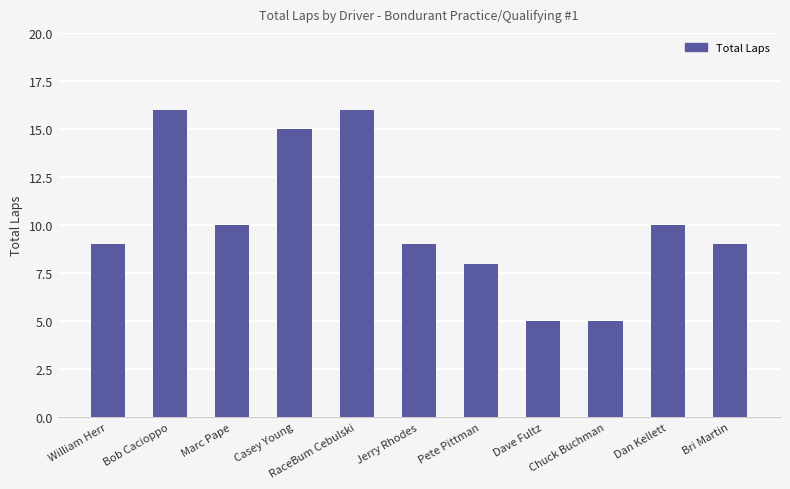

The value at Jerry Rhodes is 14. True or false?

False